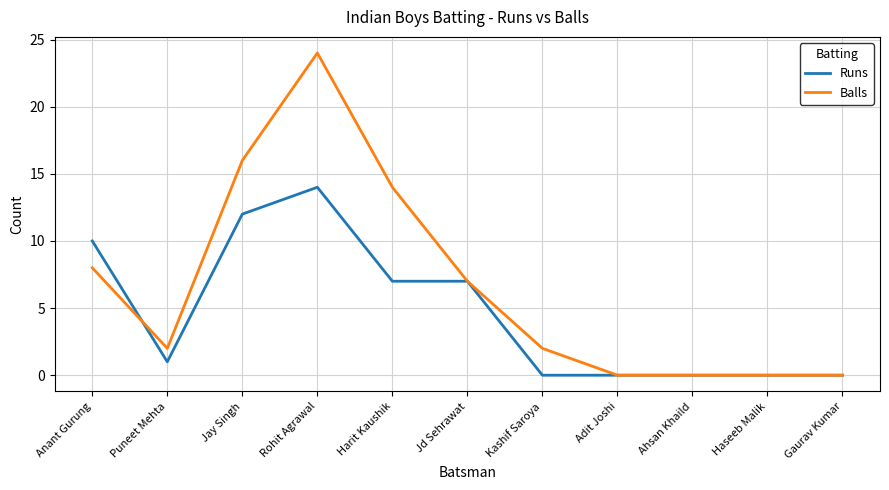

What is the difference between the maximum and minimum values in the Balls series?

24